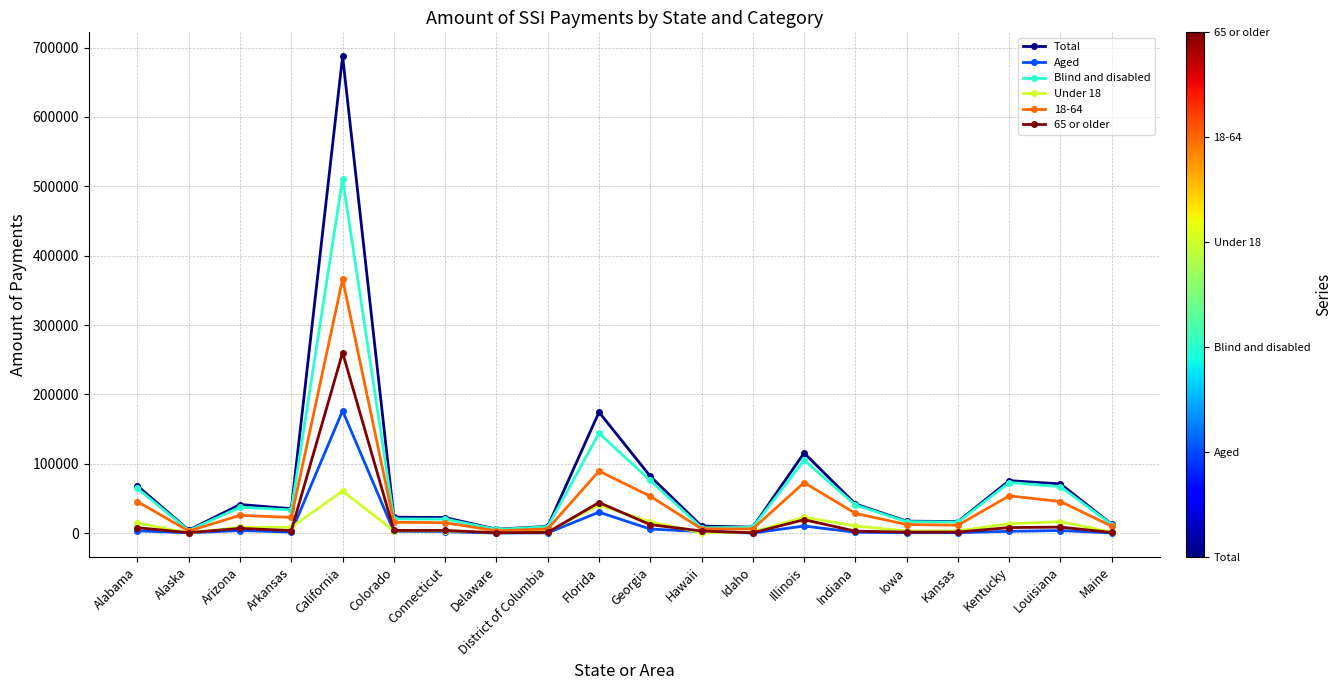

Which series has the largest total across all categories?

Total